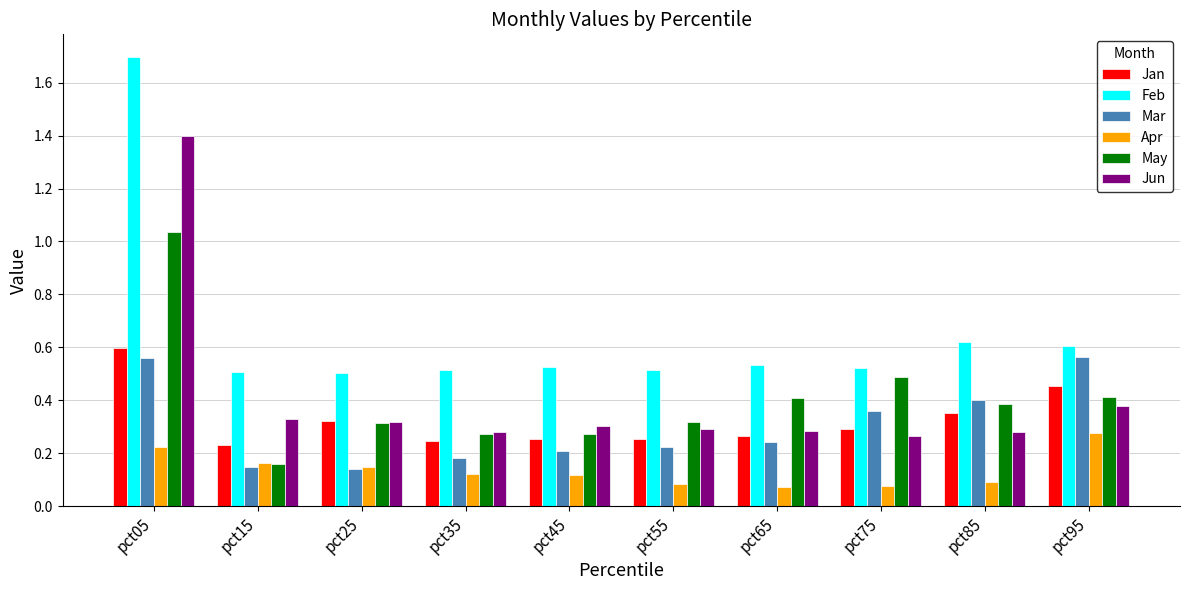

What is the difference between the maximum and minimum values in the May series?

0.9